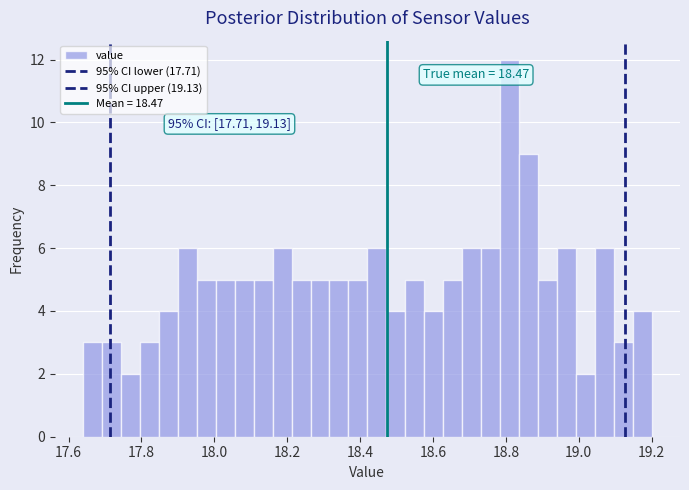

Around what value on the x-axis is the tallest bar? Give the approximate position of its centre, as read against the axis.

18.82